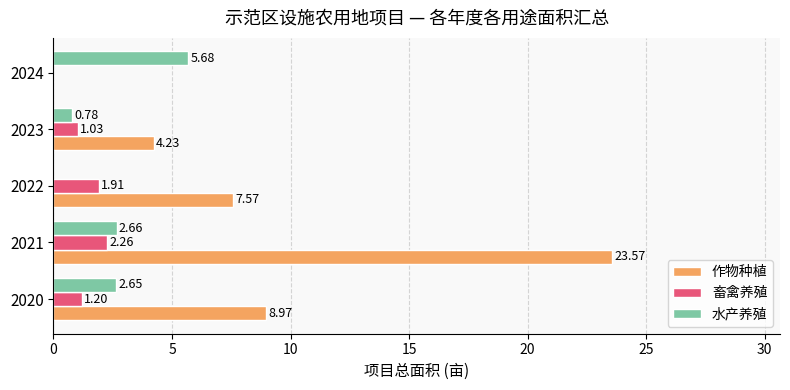

Count the number of categories in the chart.

5